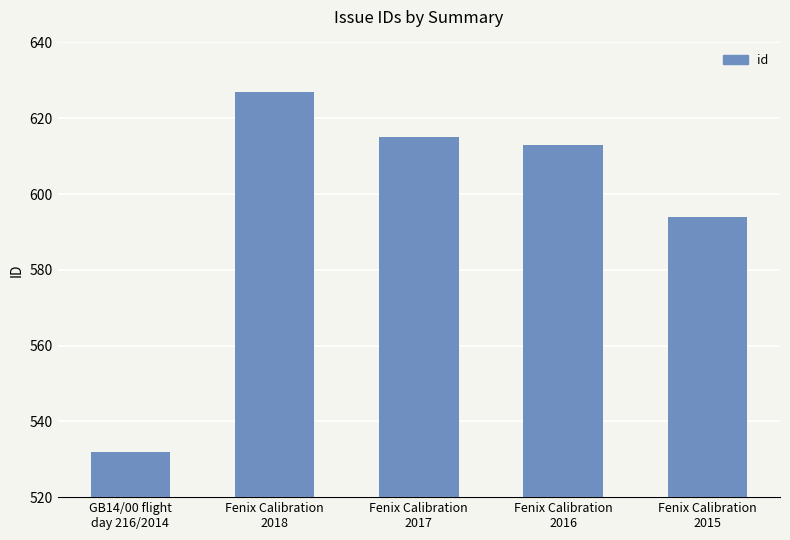

What is the greatest value displayed?

627